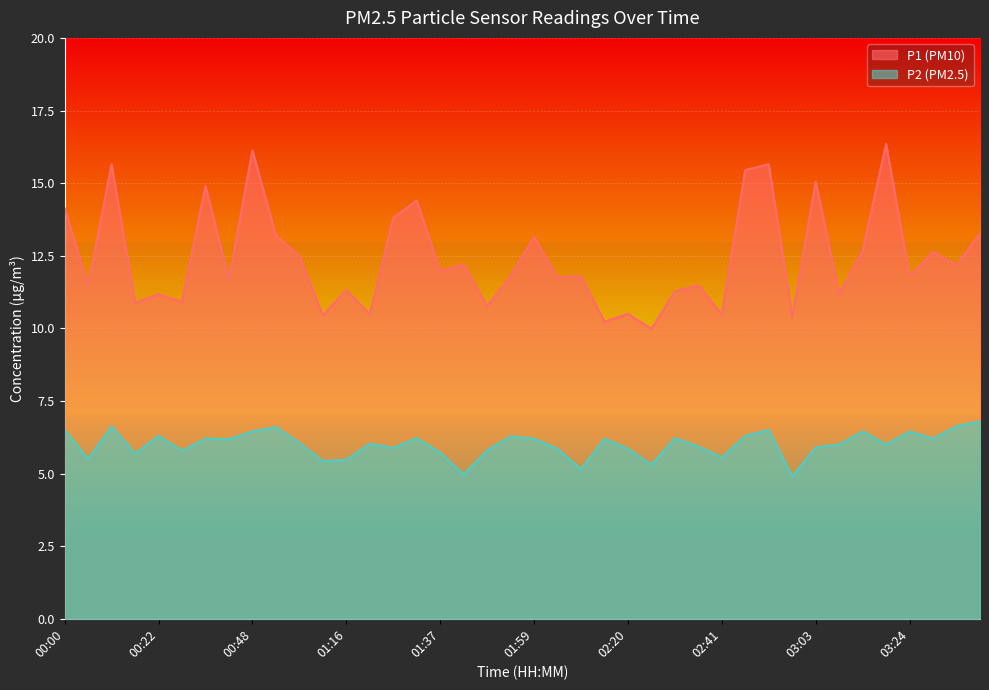

True or false: P2 has more than 2 interior local peaks.

True